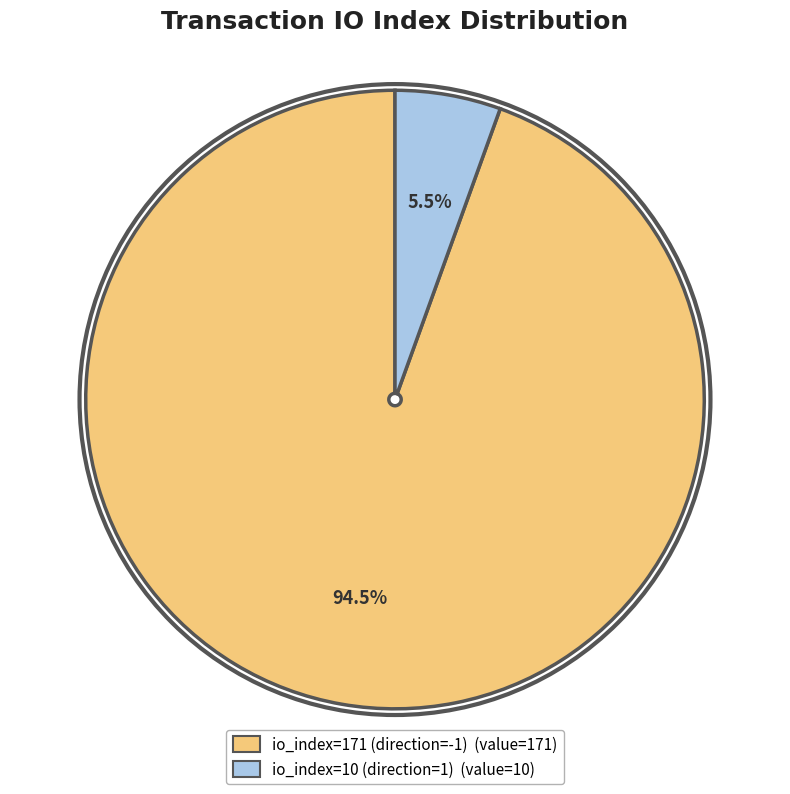

Count the number of slices in the pie.

2